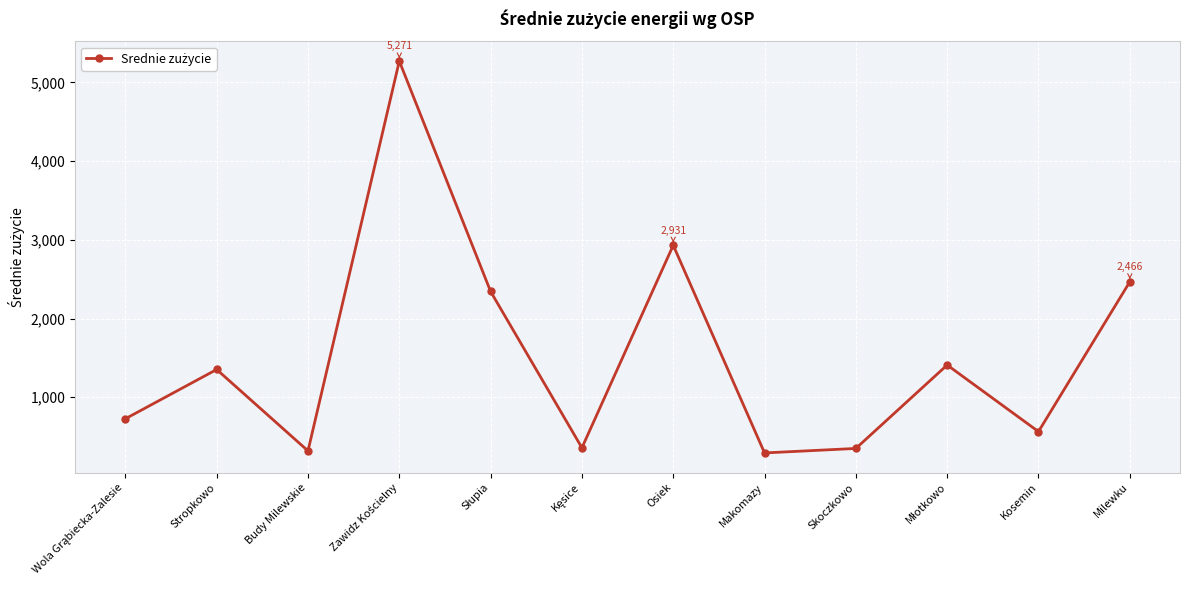

What is the sum of all values?

18386